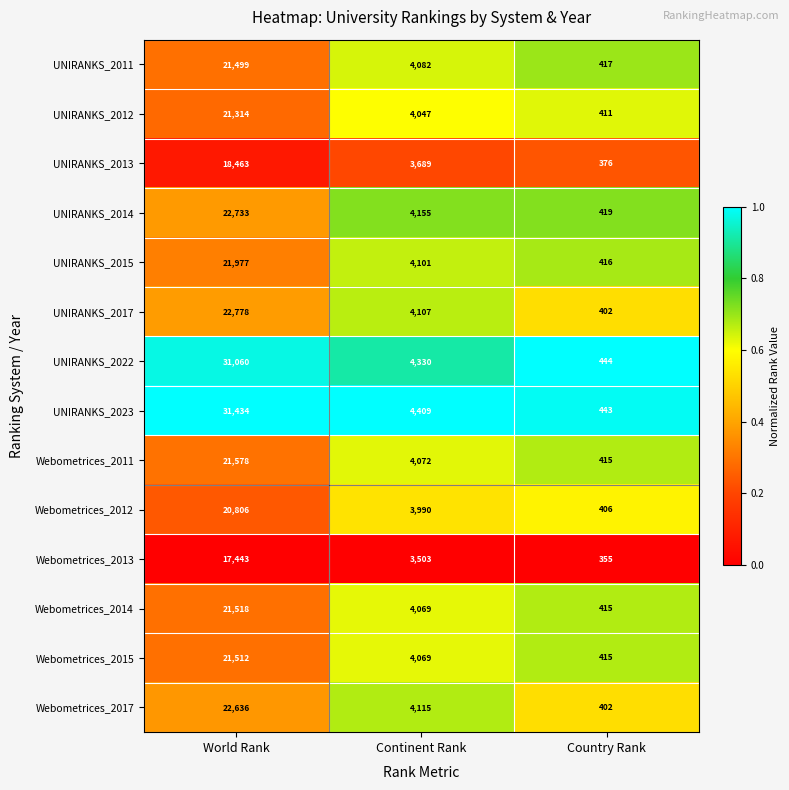

Is it true that Webometrices_2011 equals 729 at Country Rank?

False